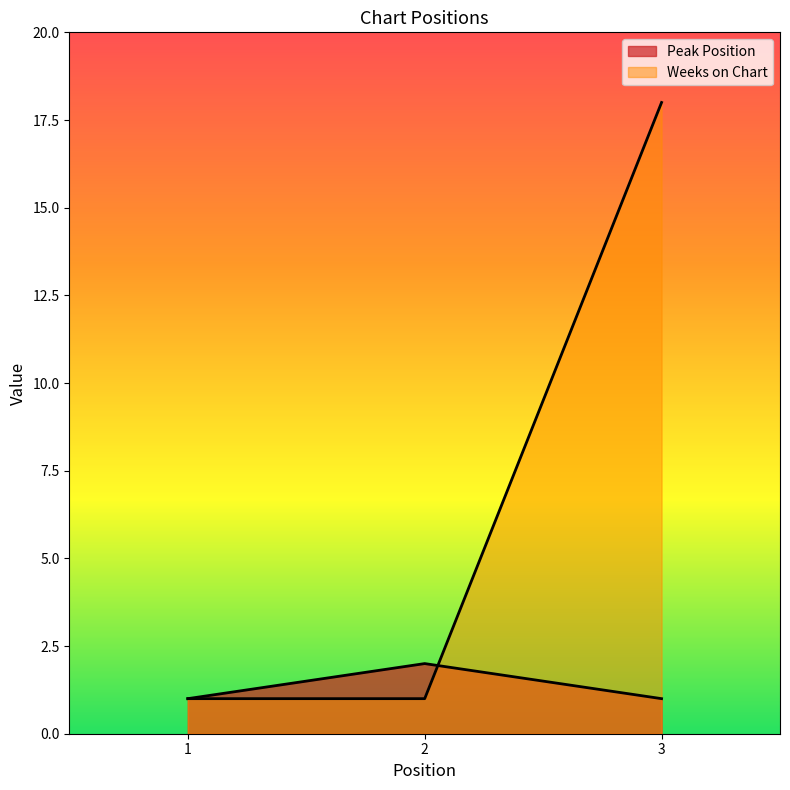

Reading right to left, list all the values displayed in this chart.

Peak Position: 1	2	1
Weeks on Chart: 18	1	1